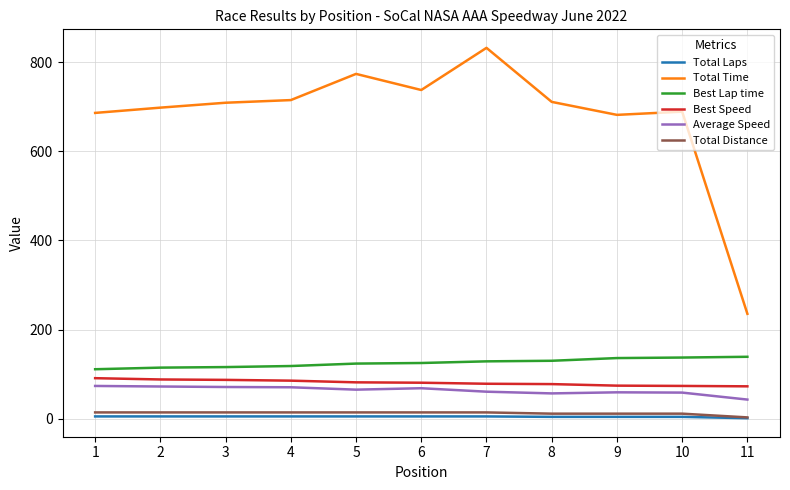

What is the greatest value displayed?

832.5